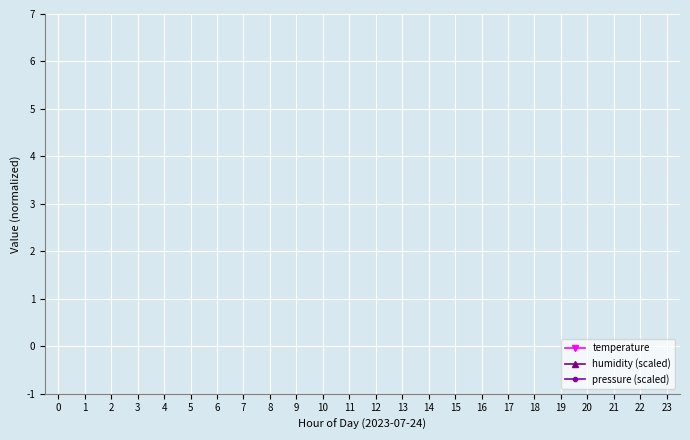

True or false: temperature has more than 1 points higher than both neighbors.

False